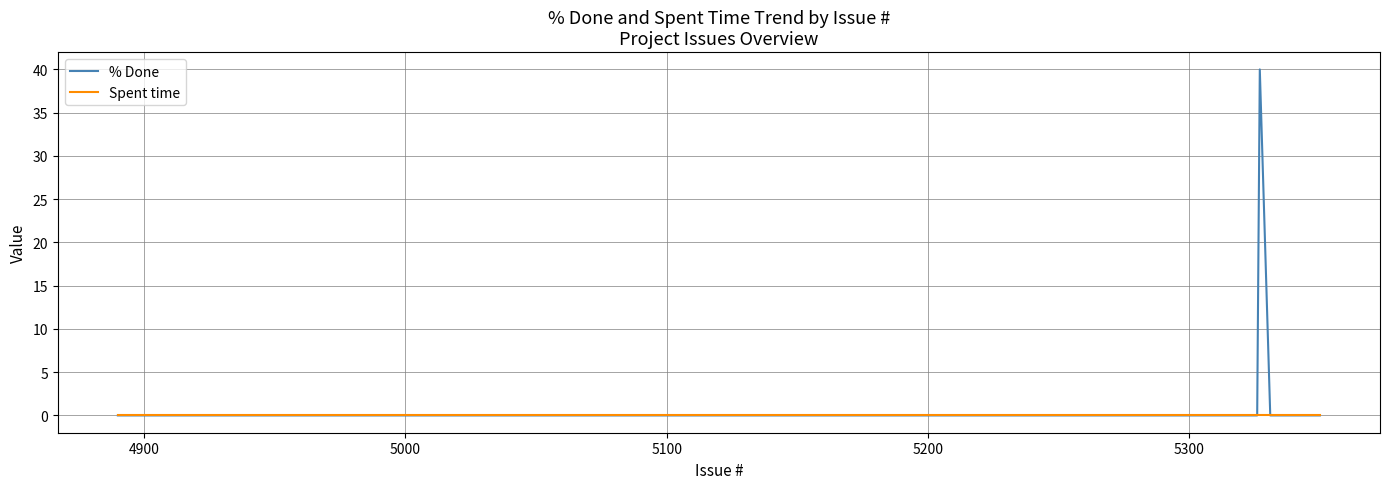

List the series in order of their peak value, lowest first.

Spent time, % Done